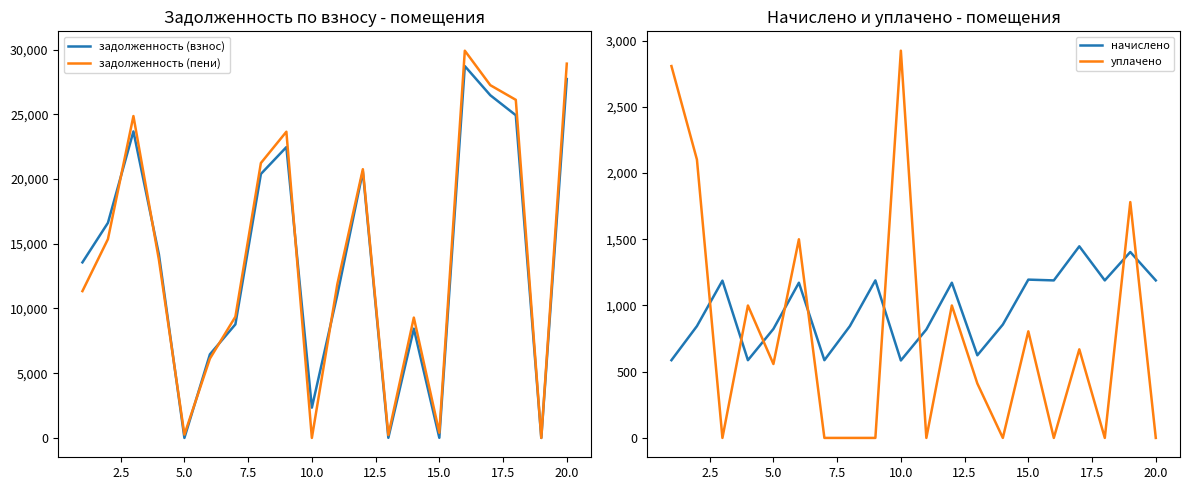

At how many categories does at least one series exceed 23159?

6